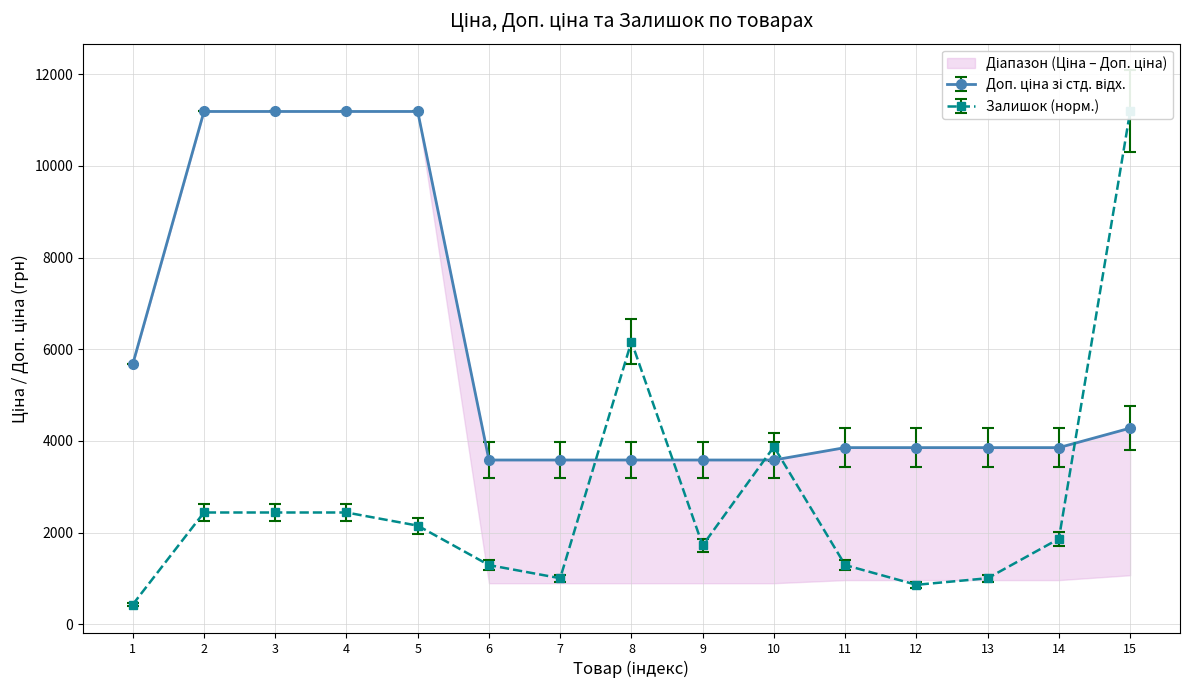

At which category does the chart reach its minimum across all series?

1